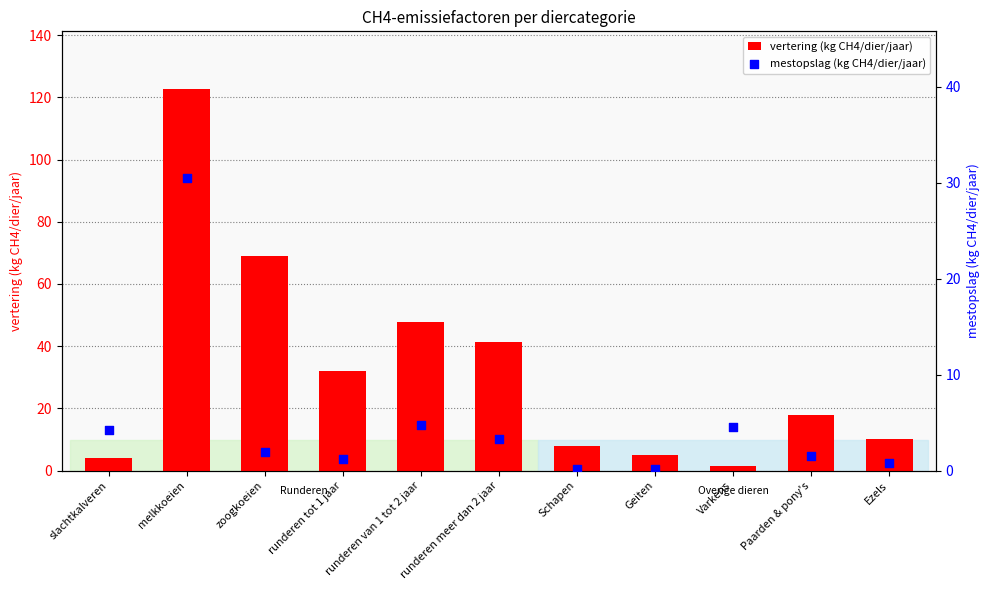

What are all the series names shown in the legend?

vertering (kg CH4/dier/jaar), mestopslag (kg CH4/dier/jaar)